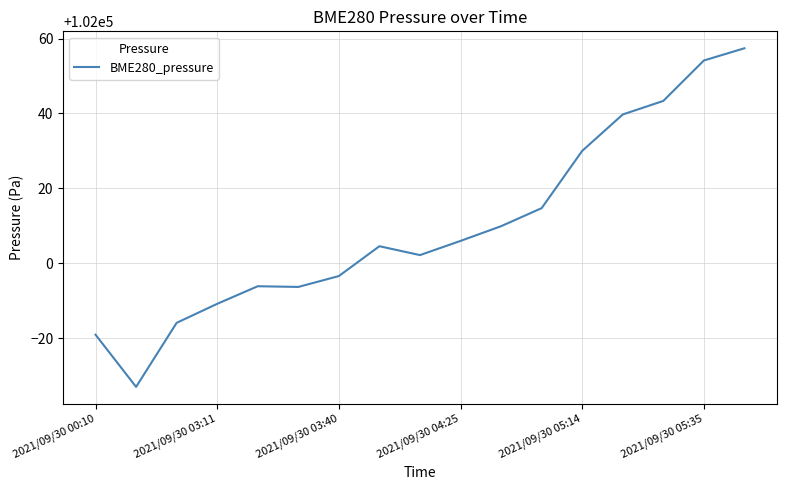

What is the maximum value shown in the chart?

102057.4